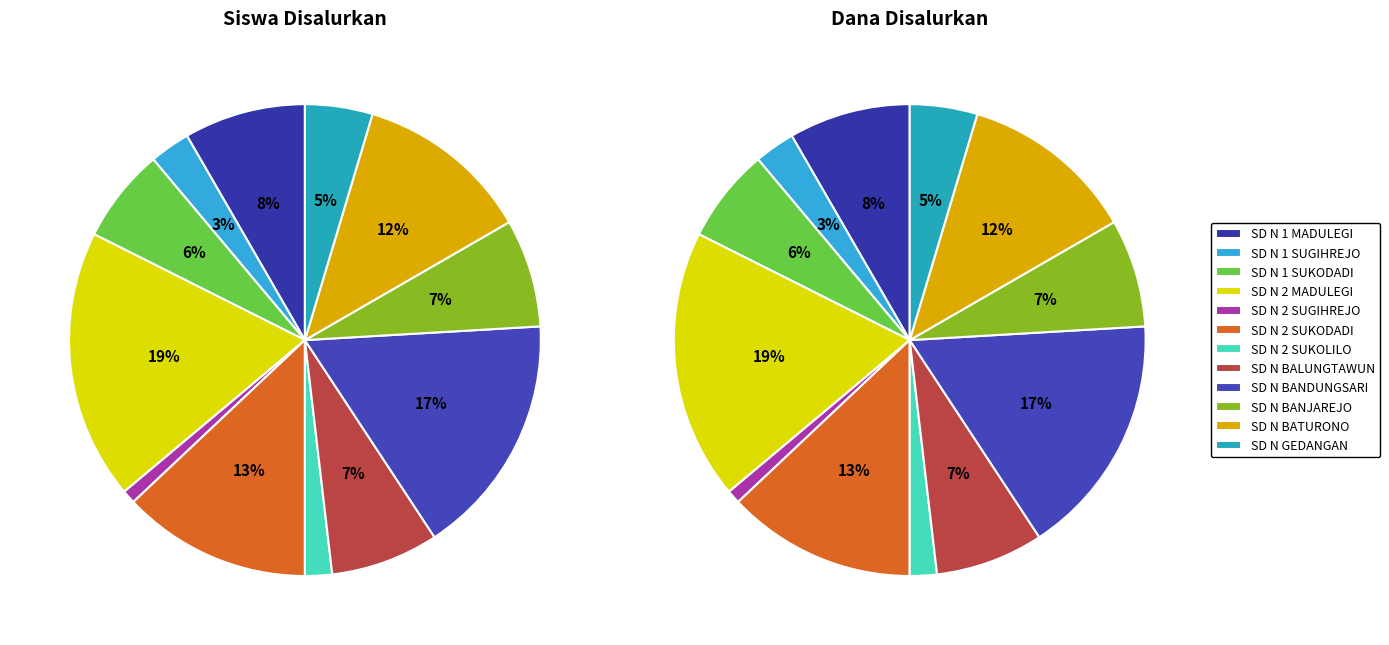

Which slice is the largest?

SD NEGERI 2 MADULEGI